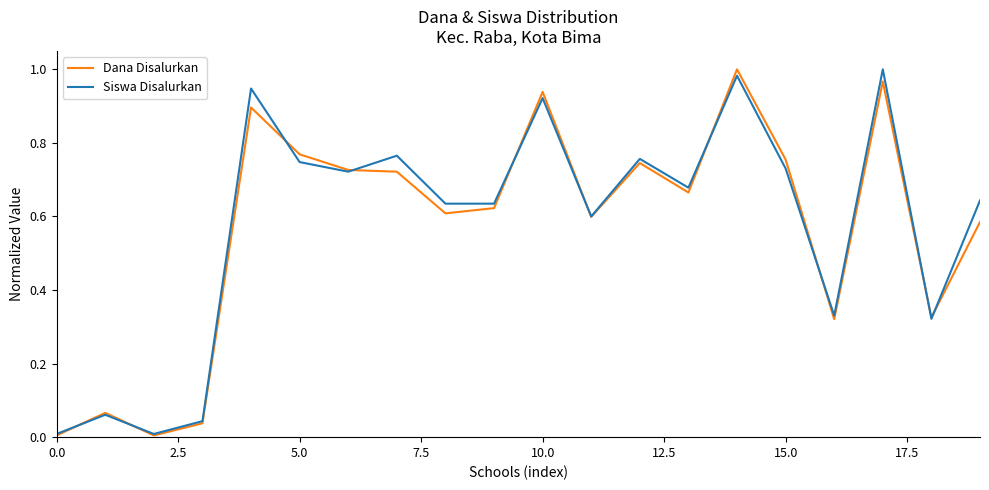

What is the label of the 7th point from the right?

13